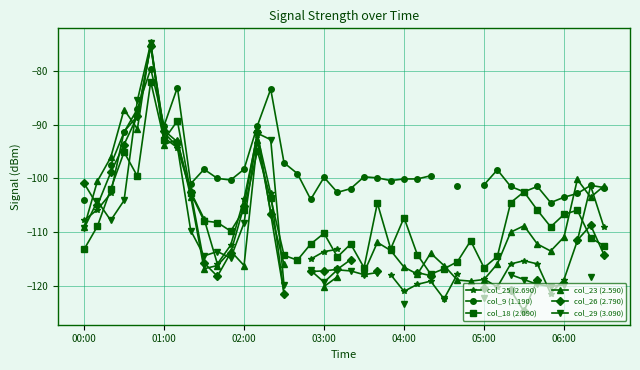

What is the value of the col_29 (3.090) point at the 39th from the left?

-118.4